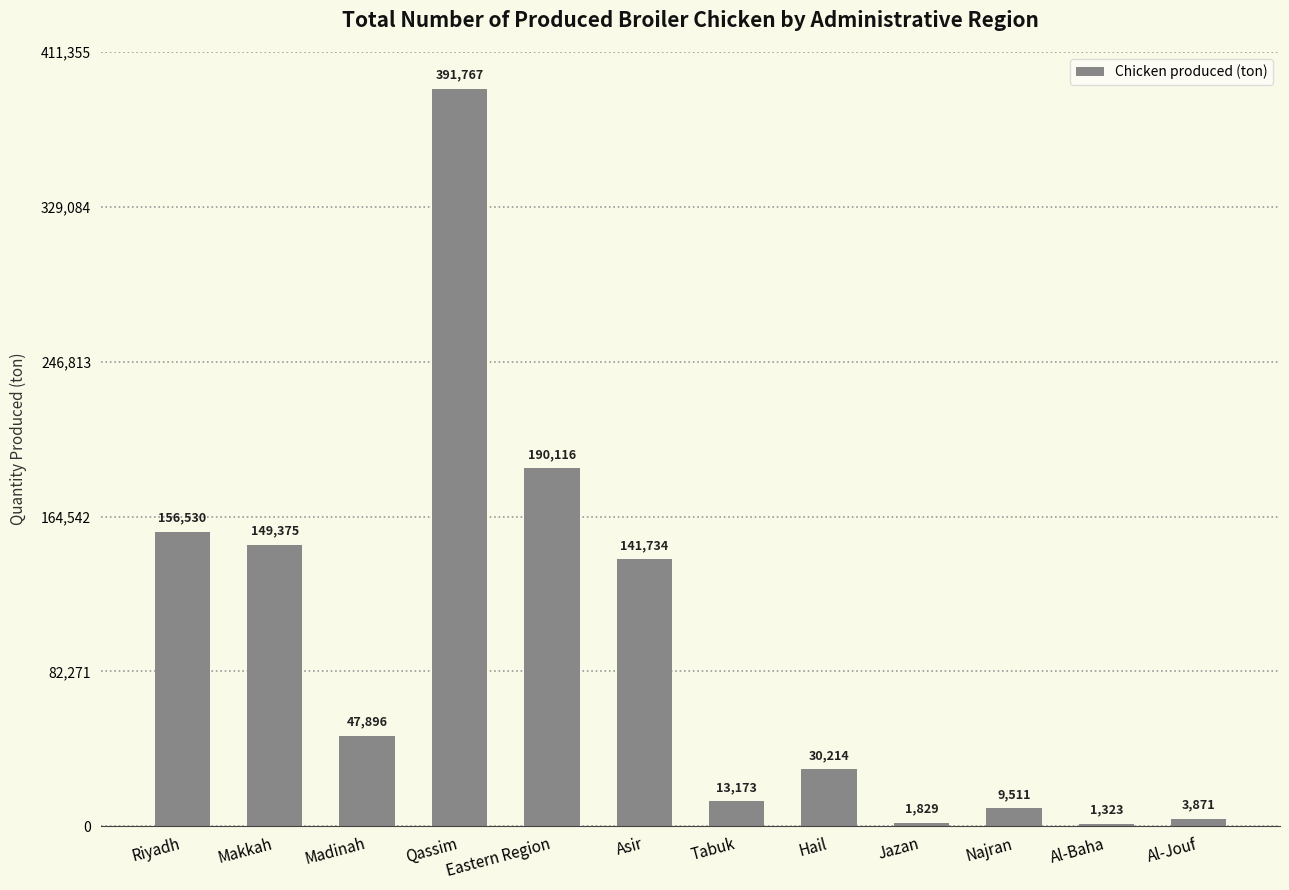

What is the label of the 2nd bar from the left?

Makkah